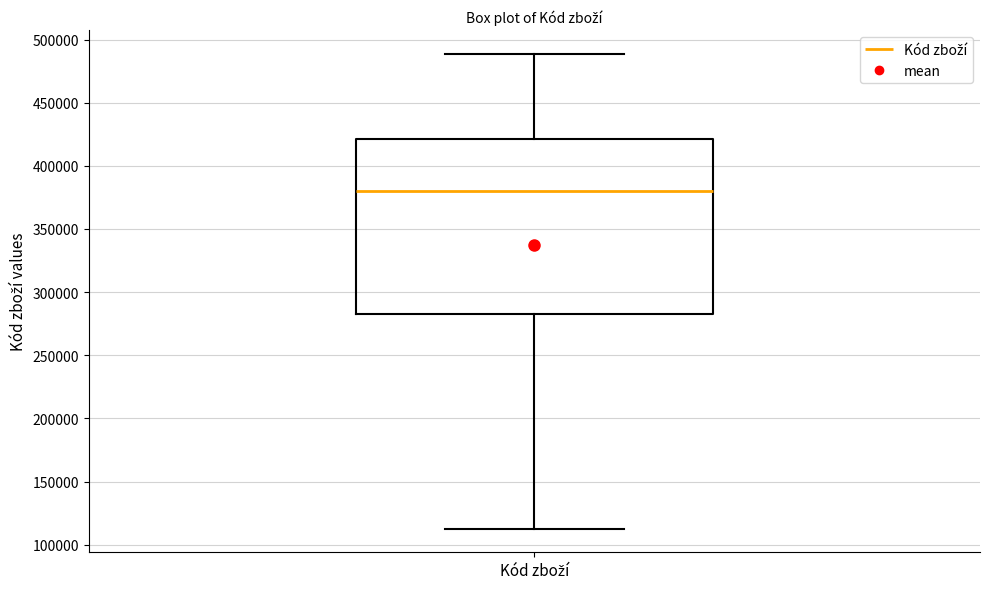

Read this box plot against the y-axis: the position of the median line, the range covered by the box, and the ends of both whiskers. The values are not printed on the chart, so give them approximately, as read against the axis.

median 380000, box 280000 to 420000, whiskers 115000 to 490000